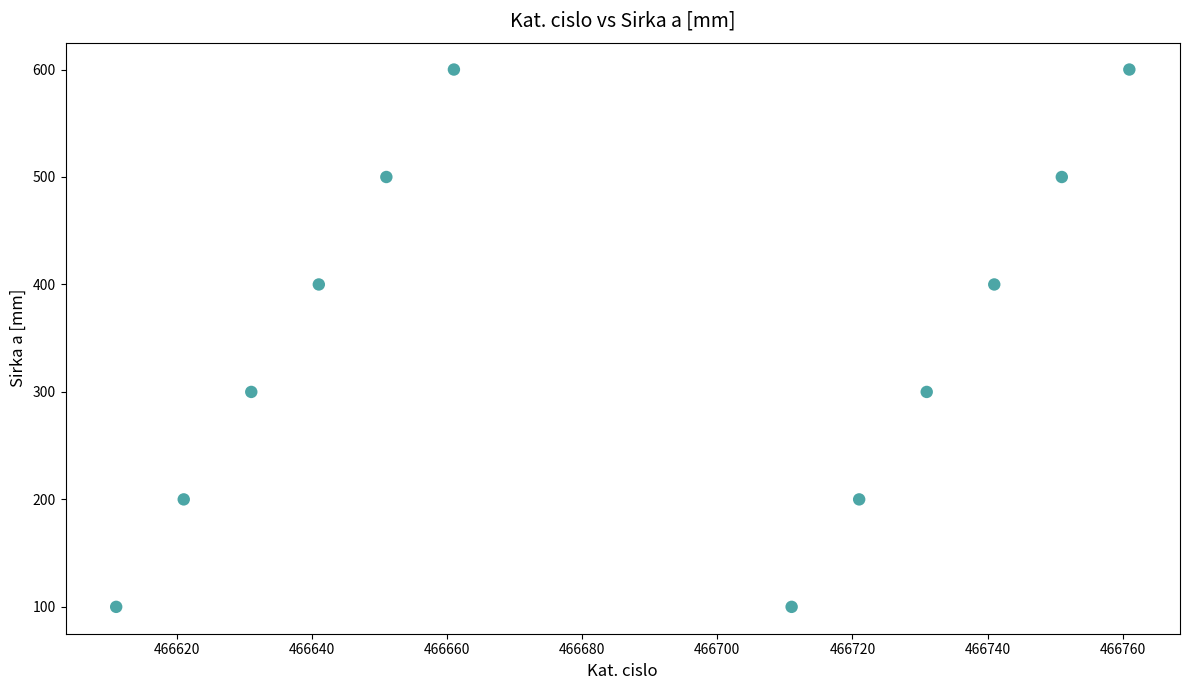

What is the average Y value?

350